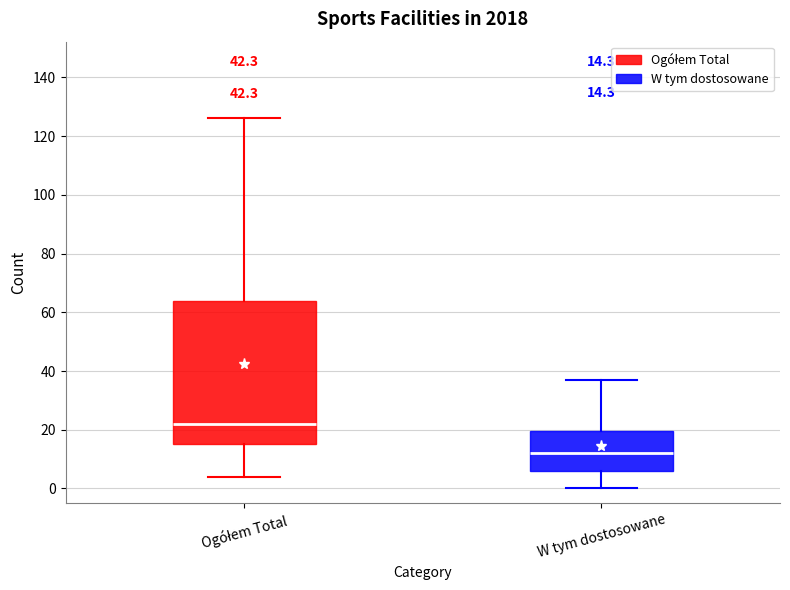

Which box has the highest median line?

Ogółem Total